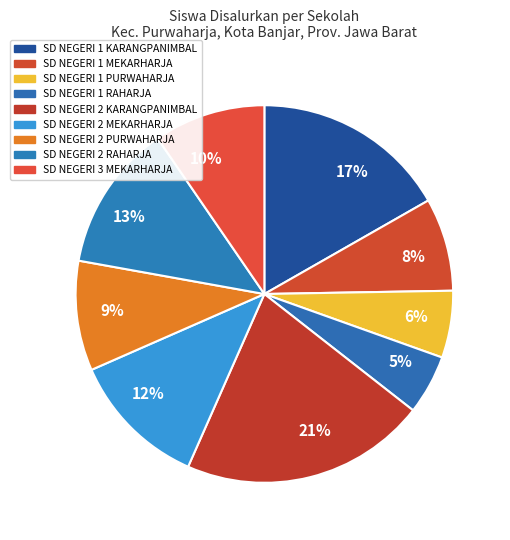

The 6% slice represents 1% of the pie. True or false?

False